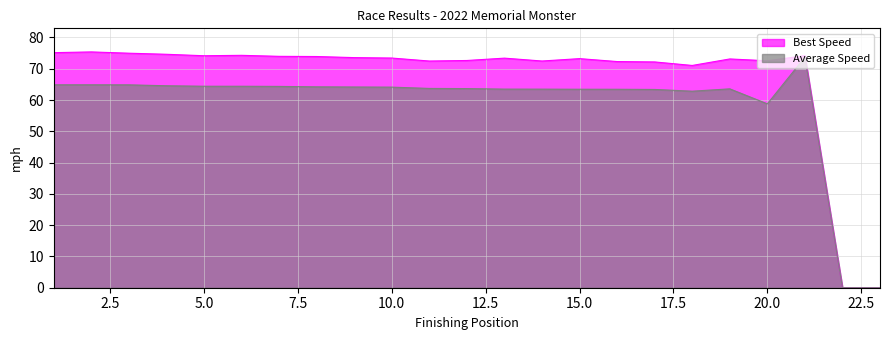

Is it true that Best Lap time equals 115.6 at Noah Harmon?

False